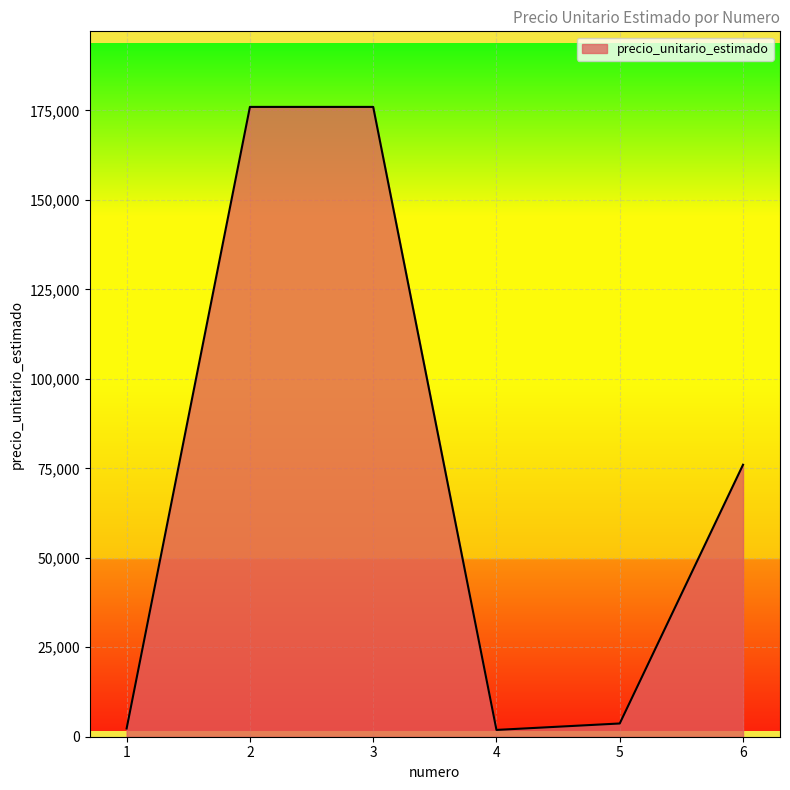

How many interior local valleys (lower than both neighbors) does the data have?

1